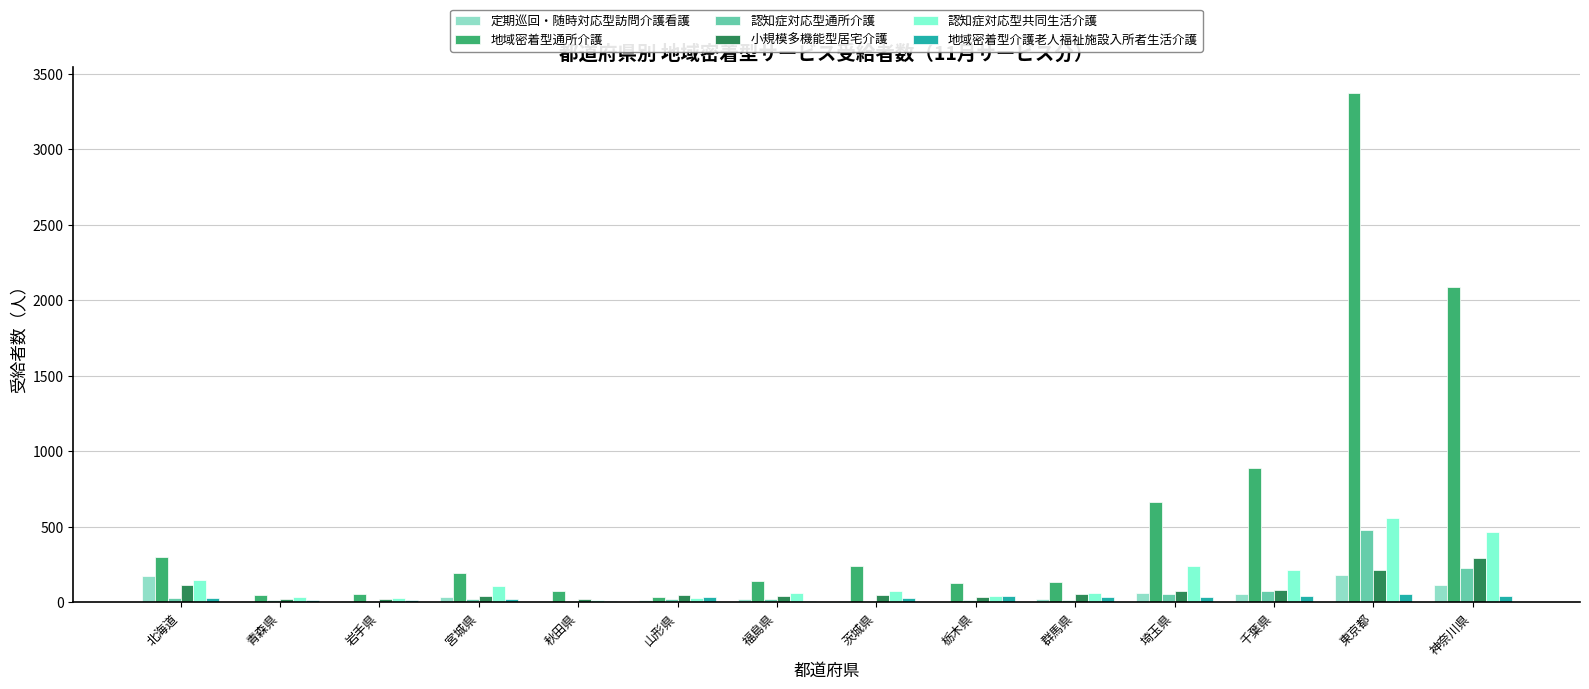

What are all the series names shown in the legend?

定期巡回・随時対応型訪問介護看護, 地域密着型通所介護, 認知症対応型通所介護, 小規模多機能型居宅介護, 認知症対応型共同生活介護, 地域密着型介護老人福祉施設入所者生活介護